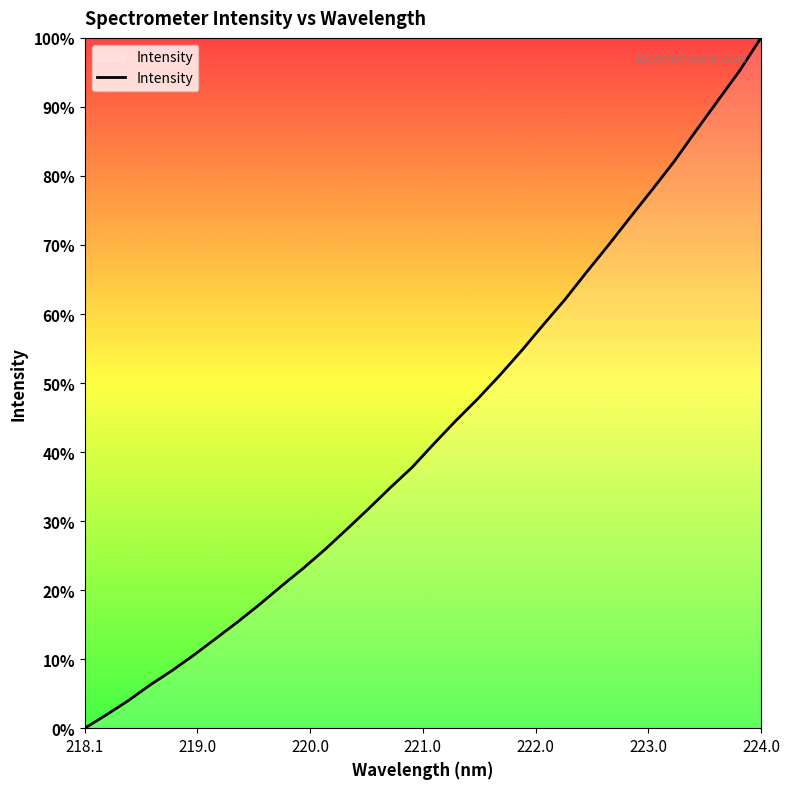

What is the difference between the maximum and minimum values?

100.0